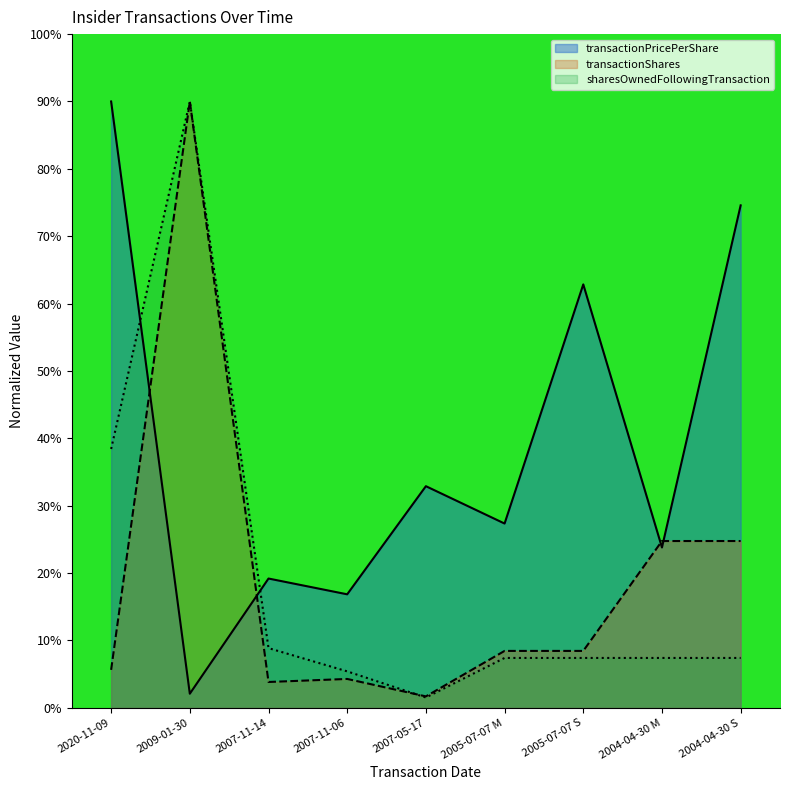

What is the difference between the second highest and second lowest values in the transactionPricePerShare series?

57.7